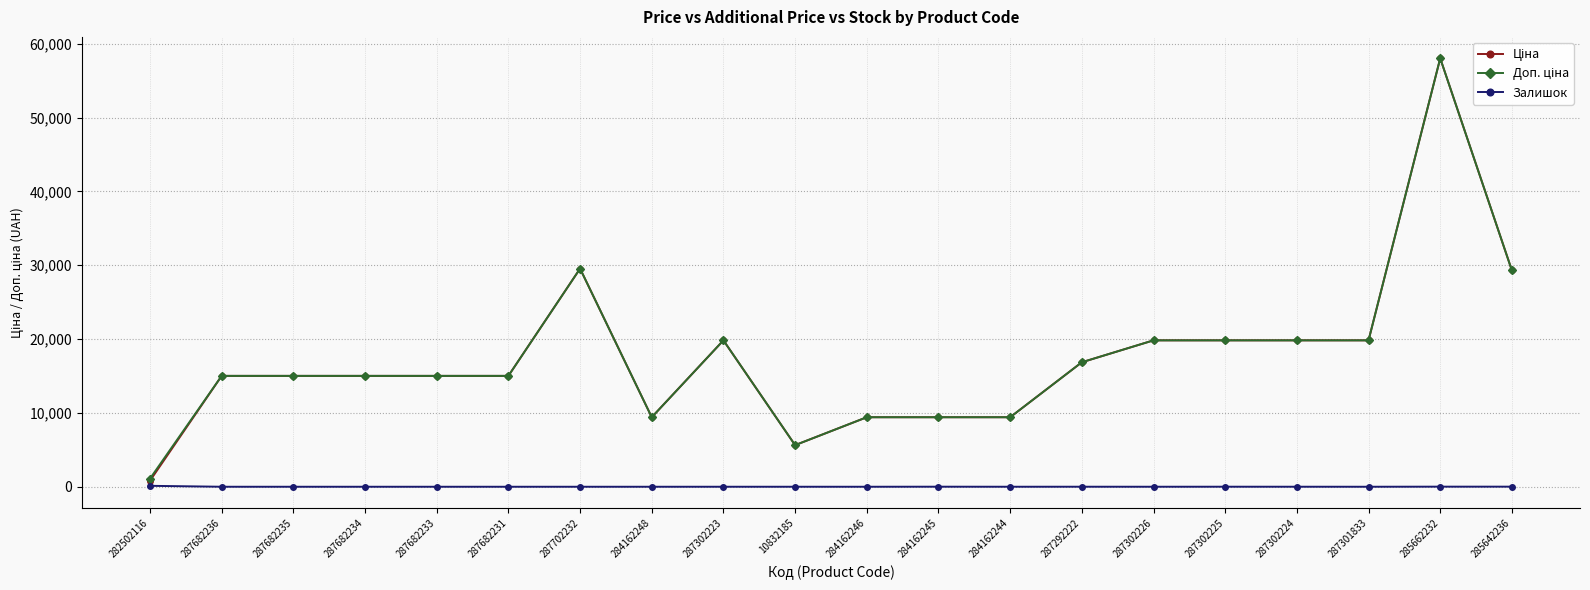

What is the spread (max minus min) of values at 287292222?

16859.2